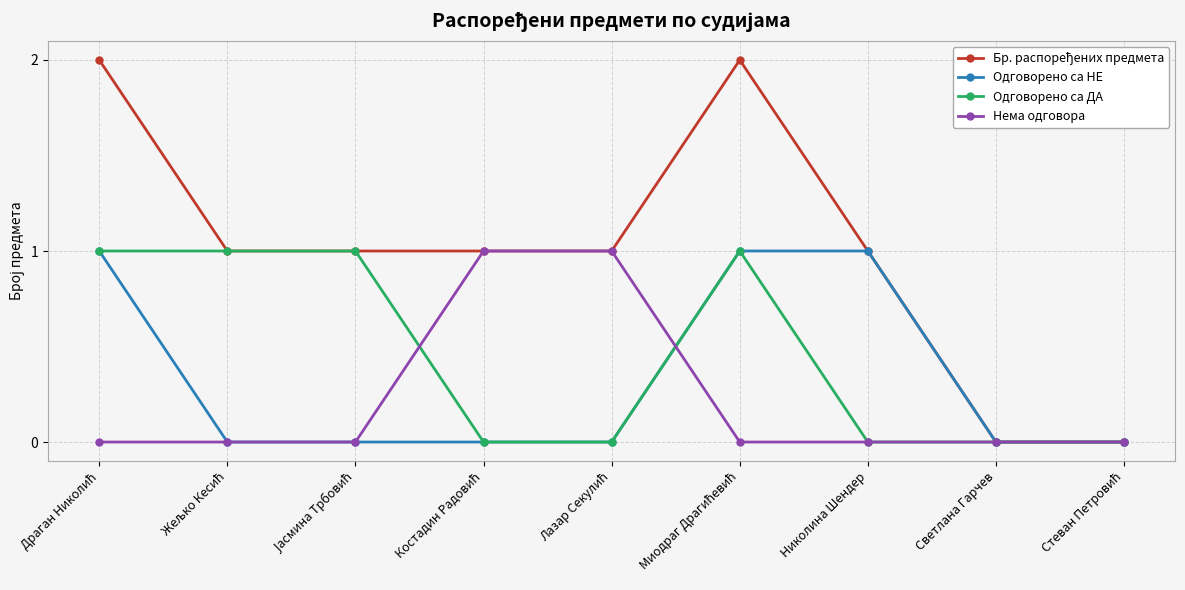

True or false: Одговорено са ДА has more than 0 interior local peaks.

True